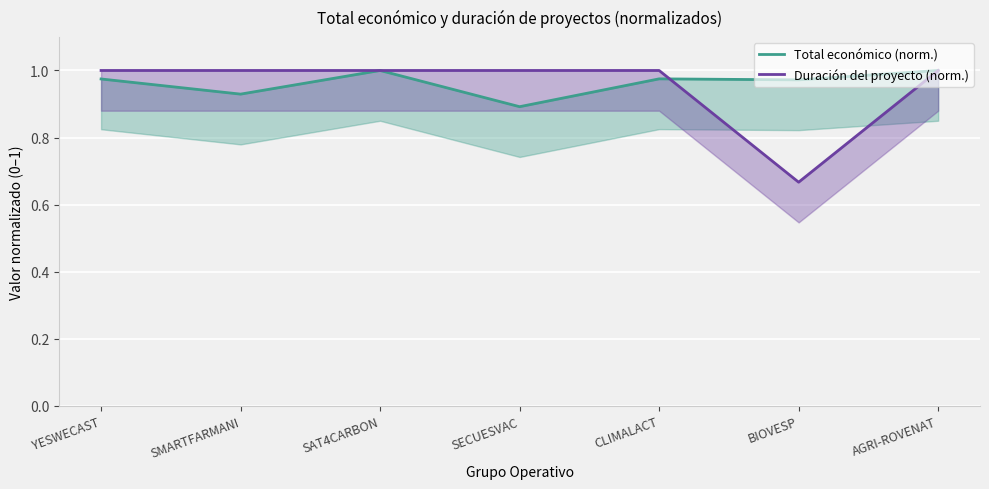

What is the label of the 1st point from the left?

YESWECAST